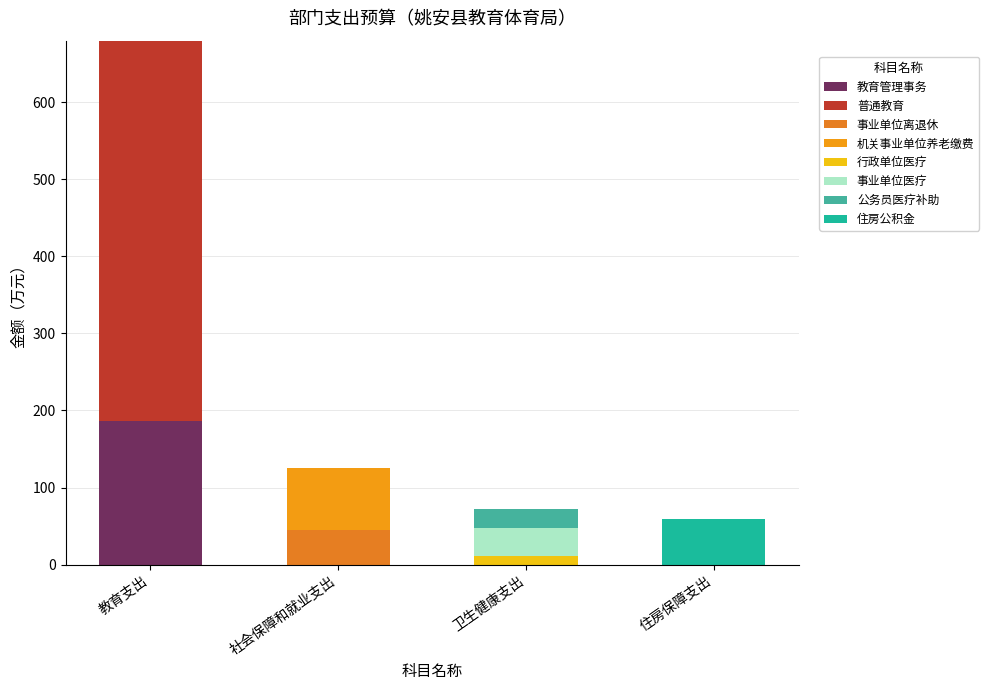

Does the chart contain stacked bars?

Yes